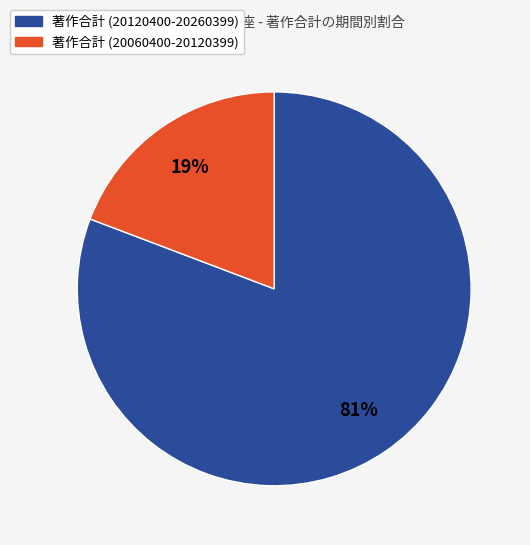

Which slice is the smallest?

著作合計 (20060400-20120399)